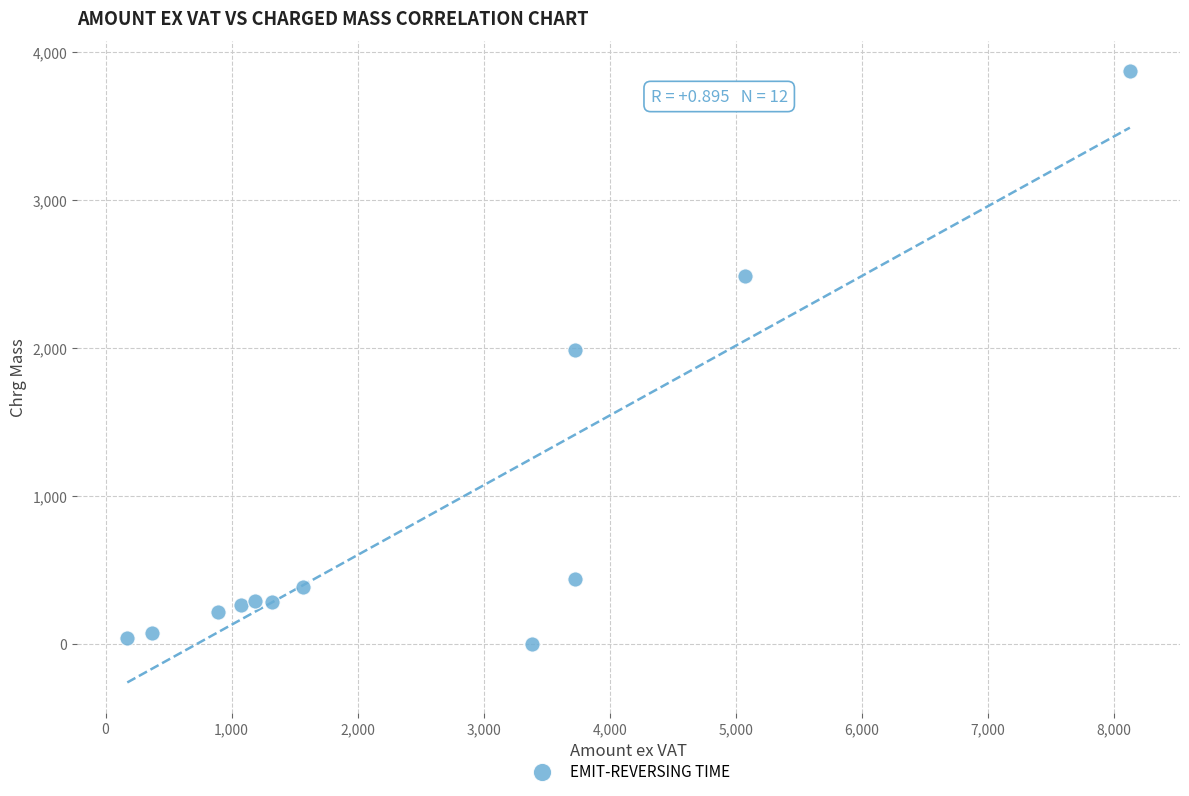

What is the range of Y values (max minus min)?

3869